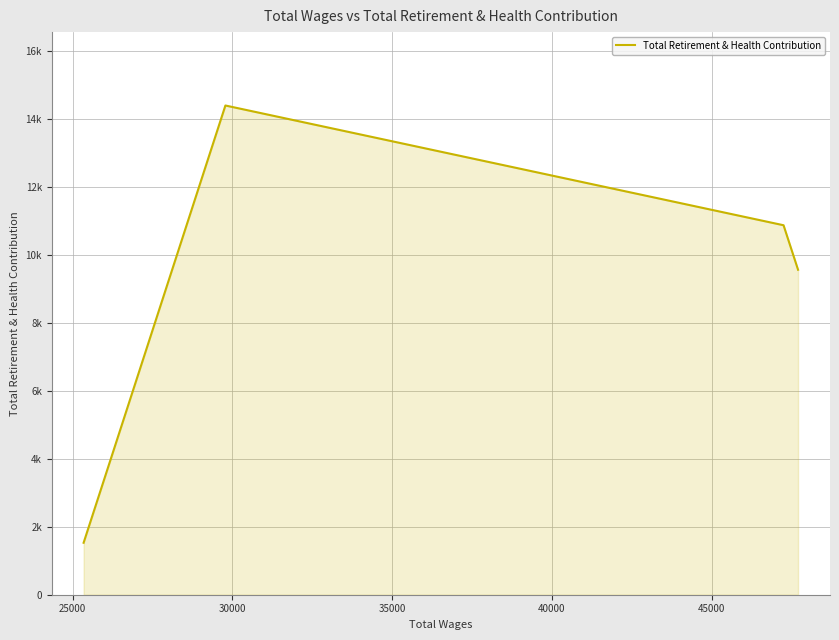

Which has a higher value, 25000 or 30000?

30000